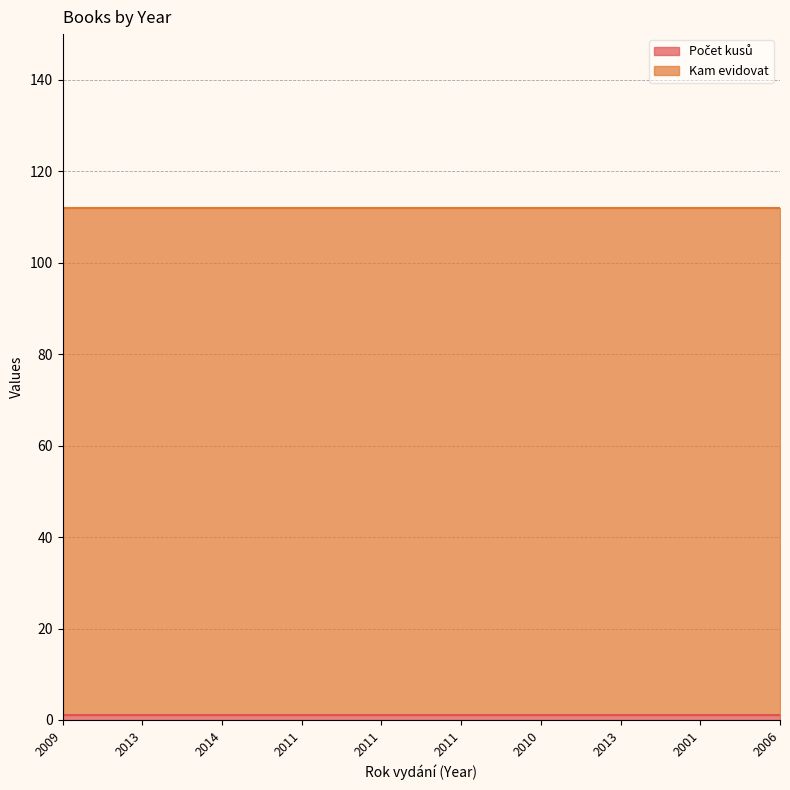

What is the sum of the Počet kusů values at 2011 and 2011?

2